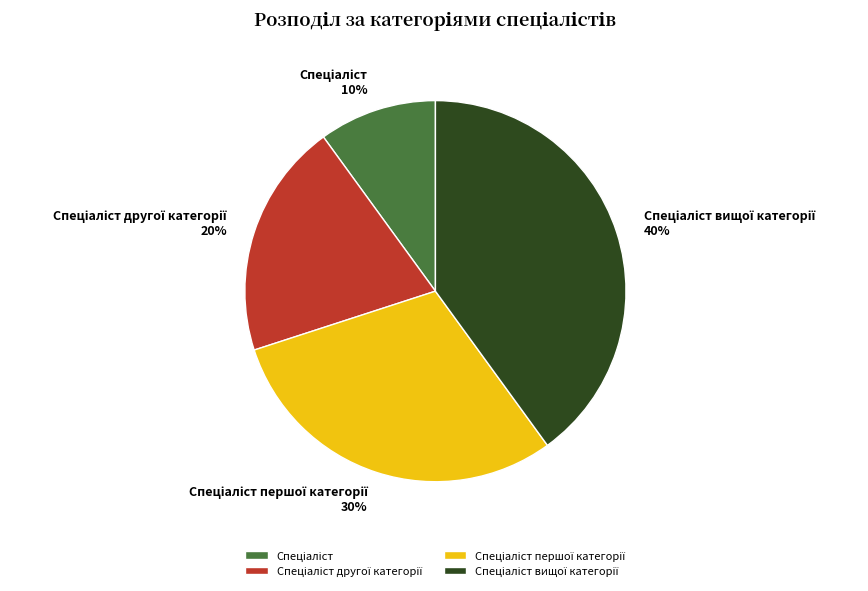

To the nearest percent, what is the average slice percentage?

25%